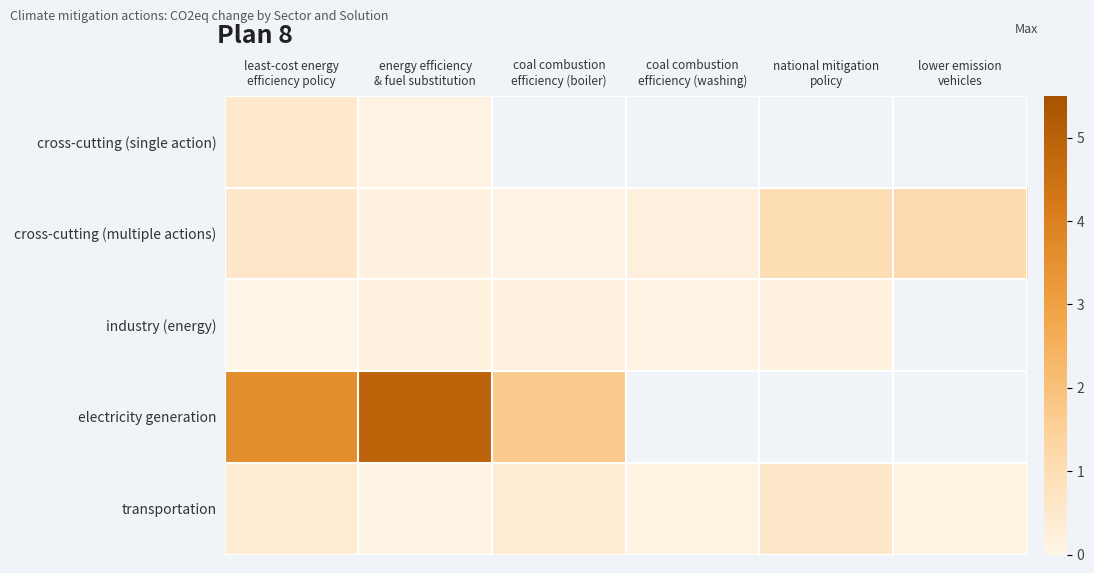

Which series has the largest range (max minus min)?

electricity generation